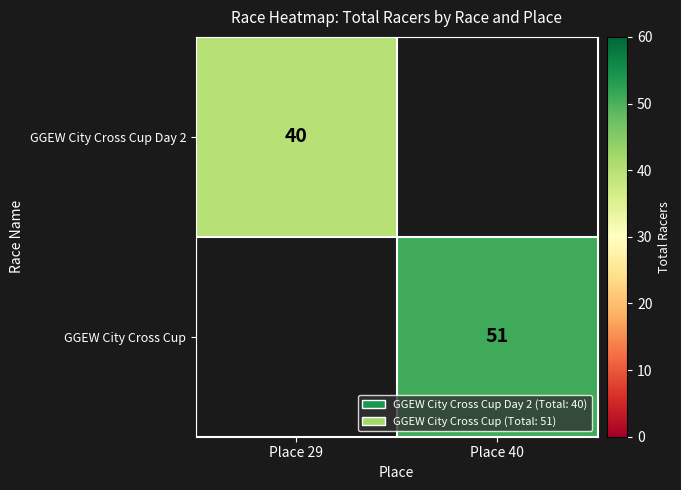

True or false: GGEW City Cross Cup Day 2 has a value of 26 at Place 29.

False